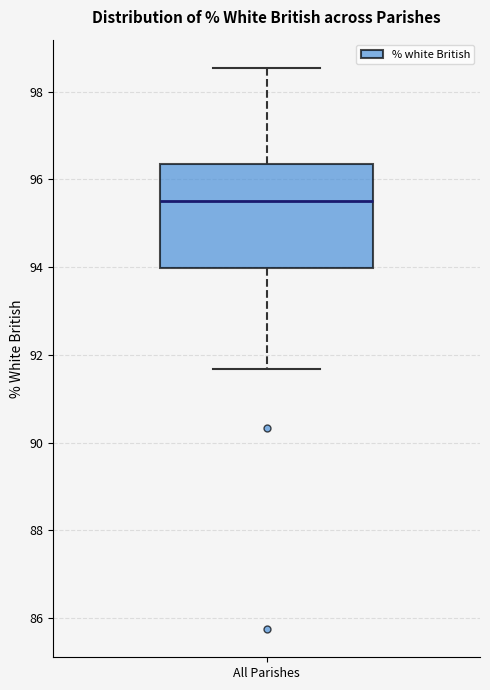

Transcribe this box plot: give where the median line is, the range the box spans, and where the two whiskers end, as read against the y-axis. The values are not printed on the chart, so give them approximately, as read against the axis.

median 95.6, box 94.0 to 96.4, whiskers 91.6 to 98.6